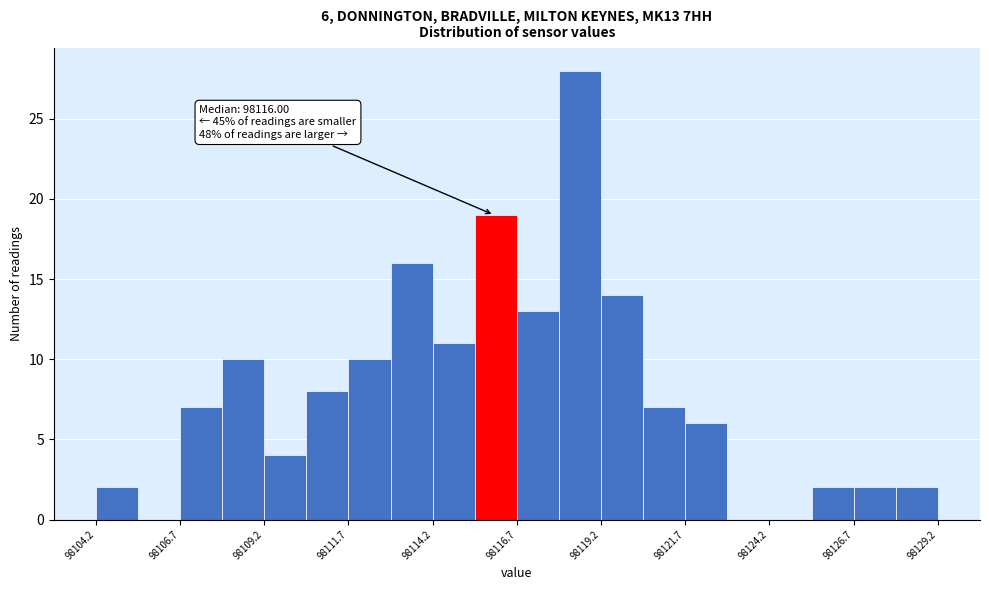

Around what value on the x-axis is the tallest bar? Give the approximate position of its centre, as read against the axis.

98118.5